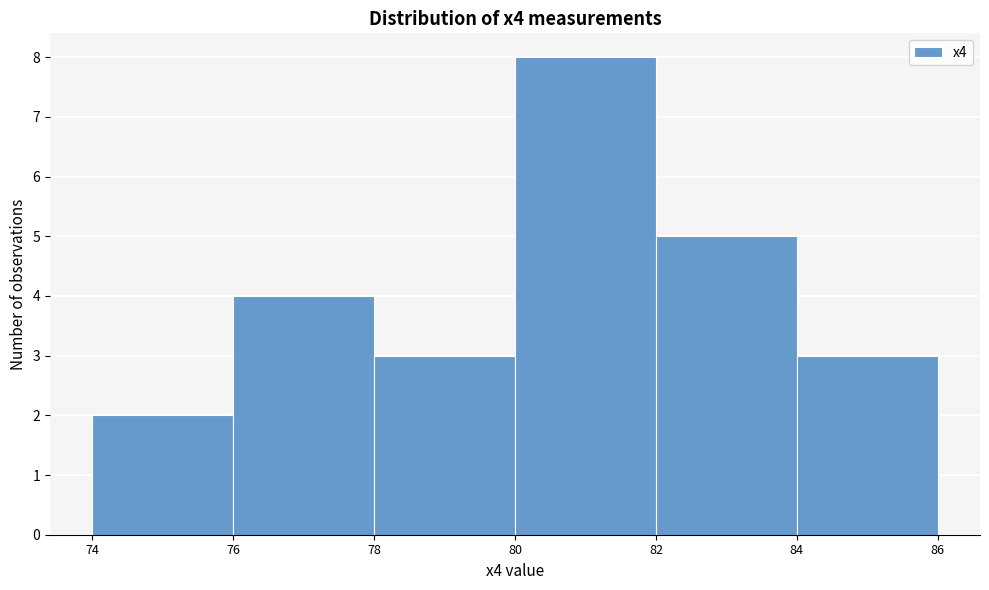

Reading left to right, list every bar in this chart as the range it spans on the x-axis followed by its height. The values are not printed on the chart, so give them approximately, as read against the axis.

74 to 76: 2
76 to 78: 4
78 to 80: 3
80 to 82: 8
82 to 84: 5
84 to 86: 3